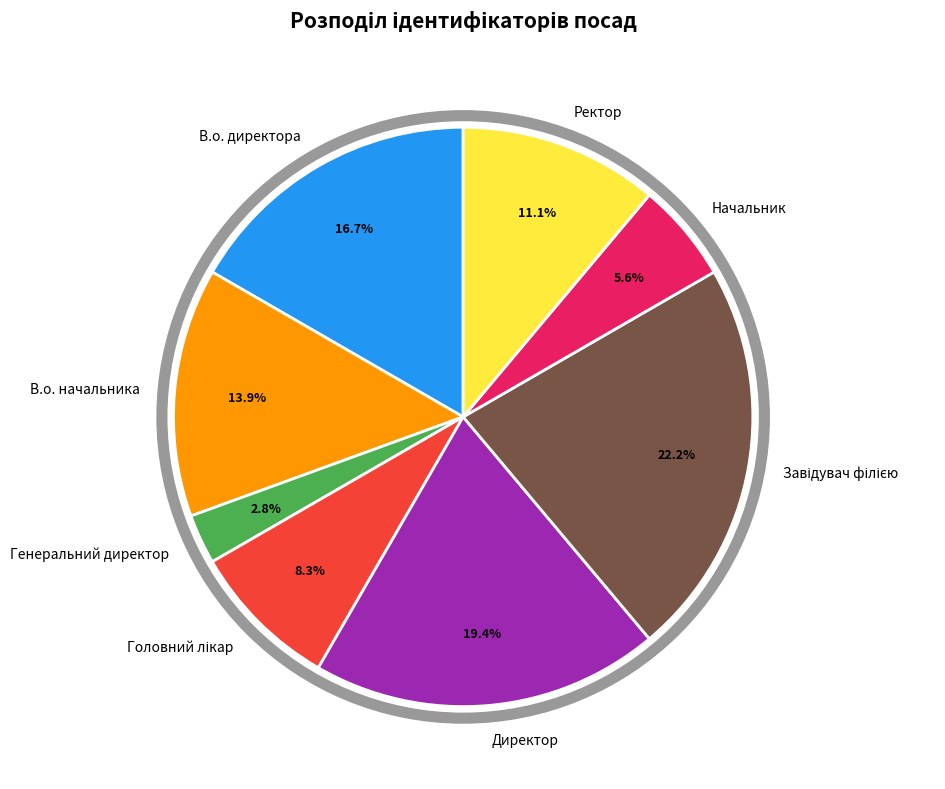

Does Начальник represent more than half of the total?

No